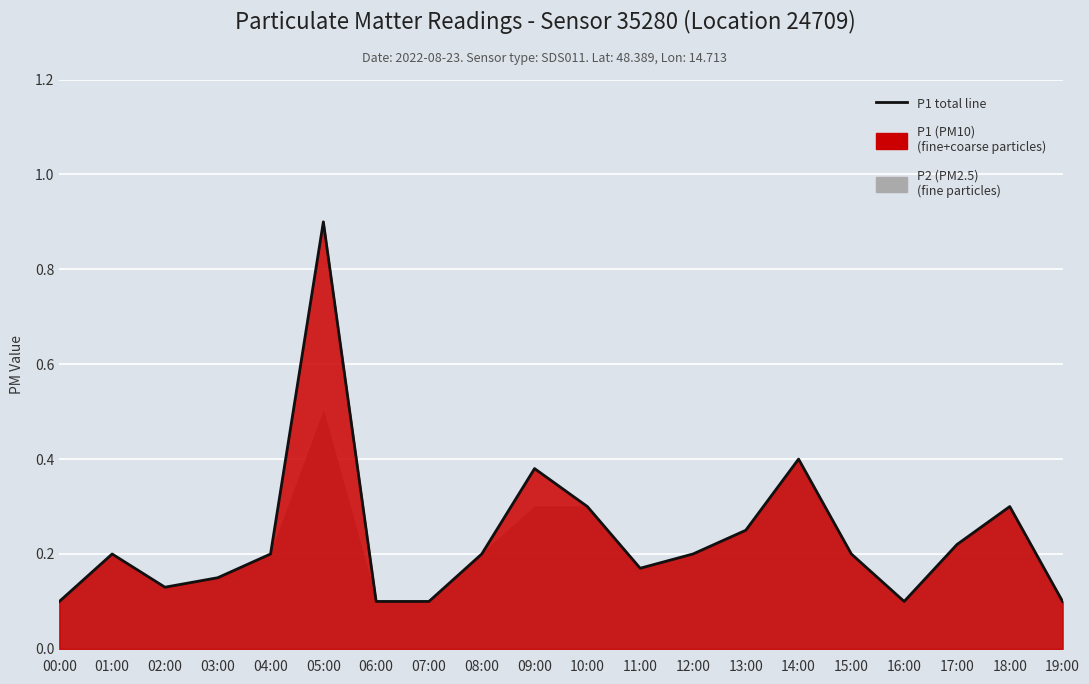

The value at 17:00 is 0.1. True or false?

False